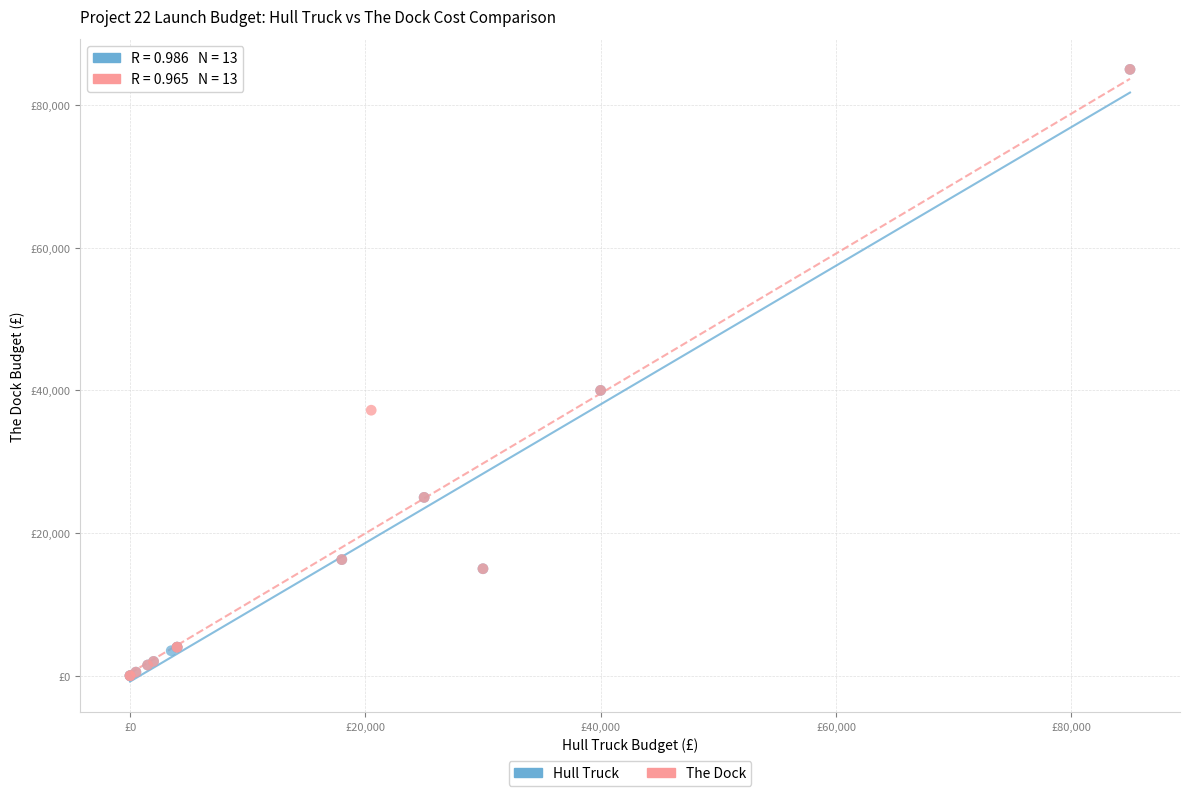

What are all the series names shown in the legend?

Hull Truck, The Dock